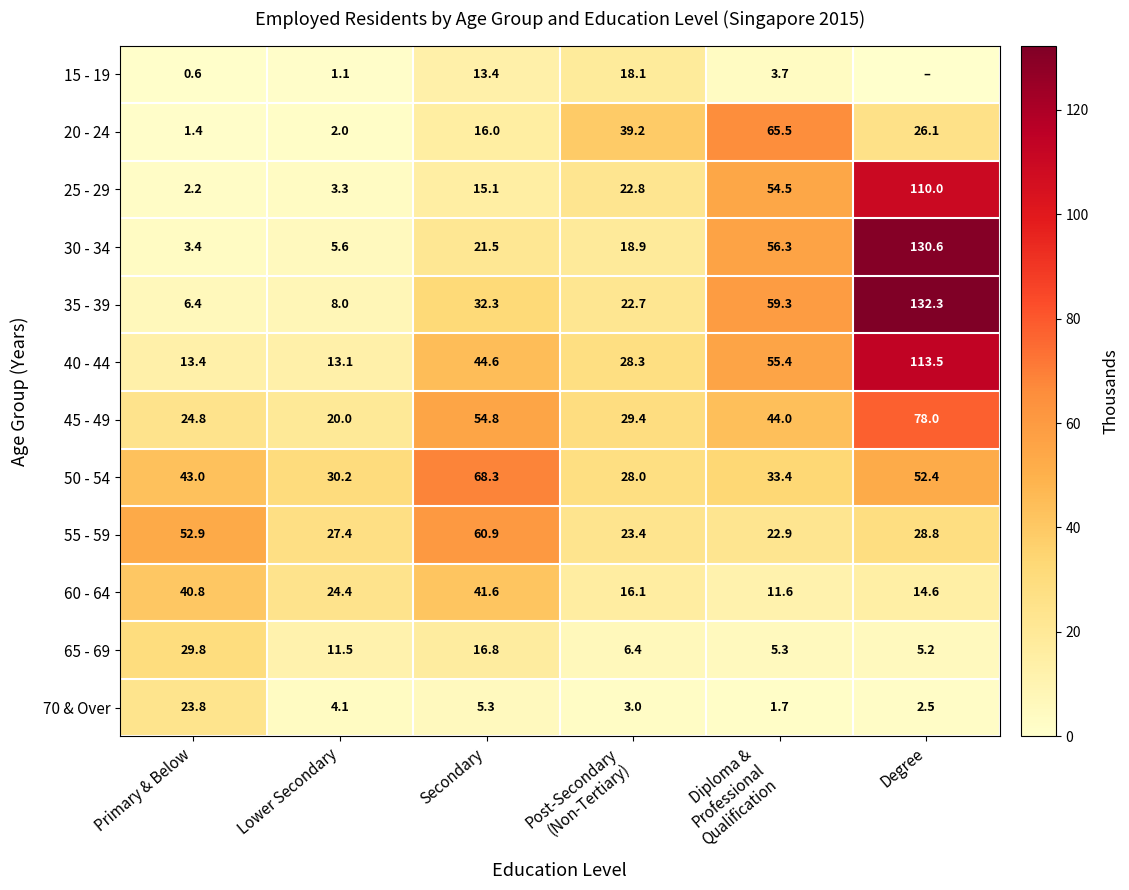

What is the total value across all series at Post-Secondary
(Non-Tertiary)?

256.3